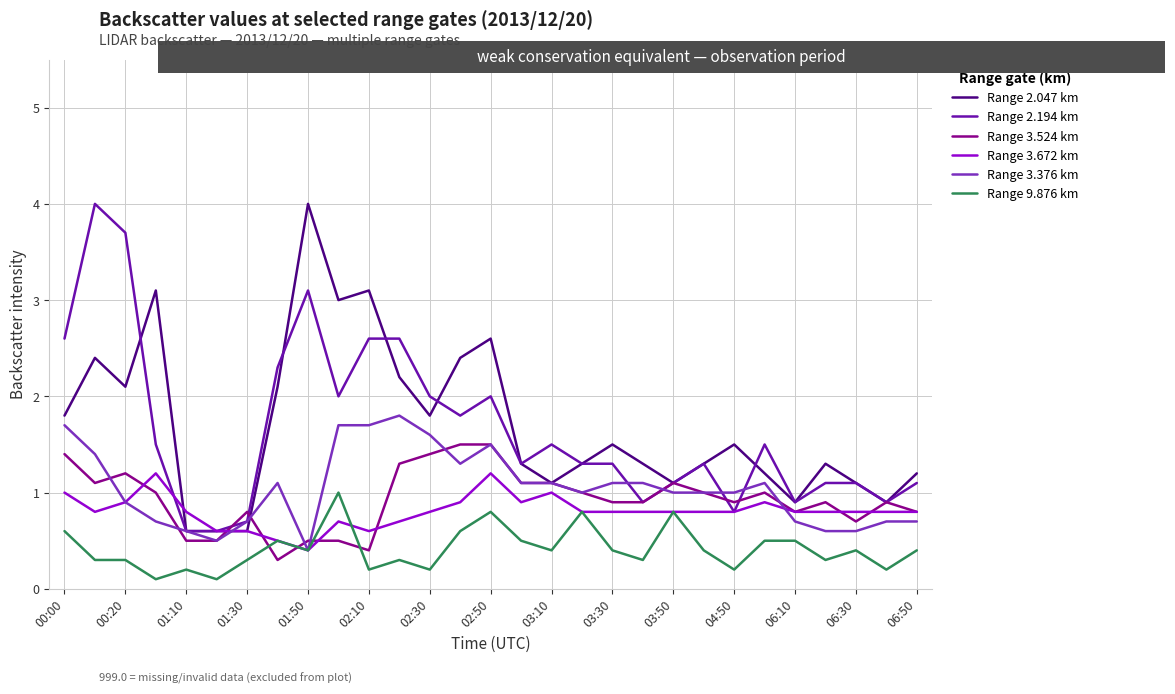

What is the highest value of the Range 9.876 km series?

1.0